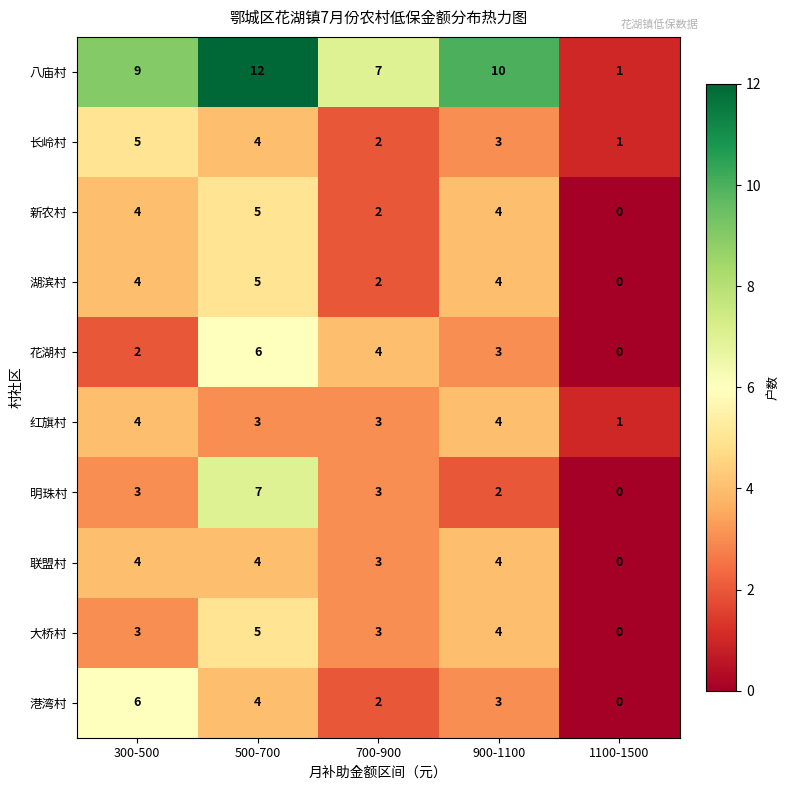

What is the difference between the maximum and minimum values in the 长岭村 series?

4